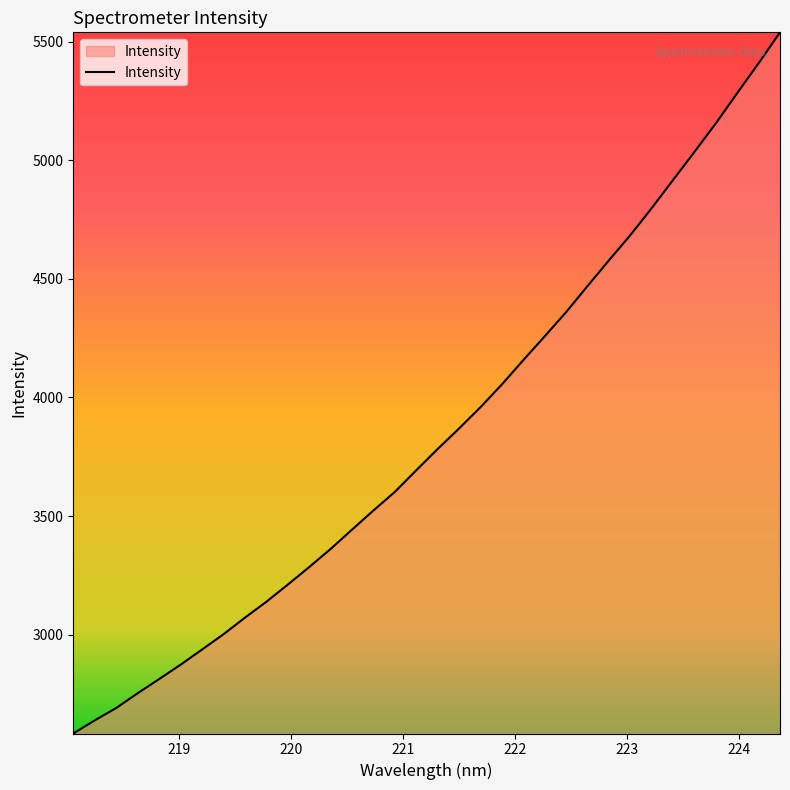

What is the difference between the maximum and minimum values?

2956.5